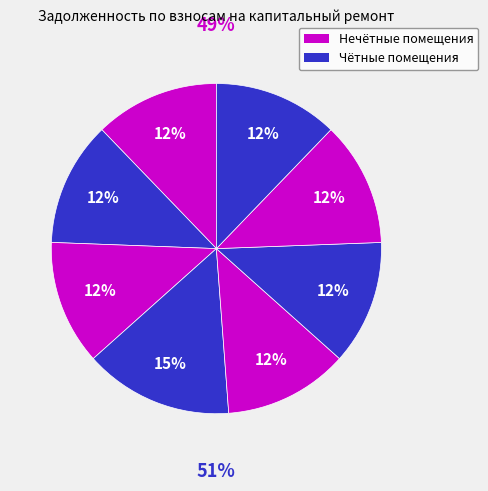

Combined, what portion of the pie is 6 and 3?

24.4%